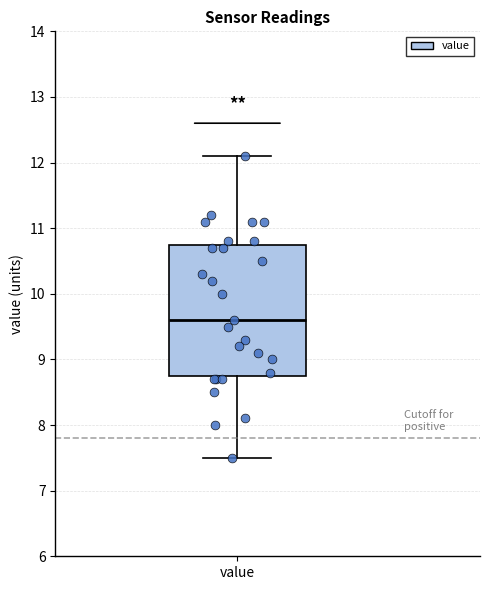

Transcribe this box plot: give where the median line is, the range the box spans, and where the two whiskers end, as read against the y-axis. The values are not printed on the chart, so give them approximately, as read against the axis.

median 9.6, box 8.8 to 10.8, whiskers 7.5 to 12.1